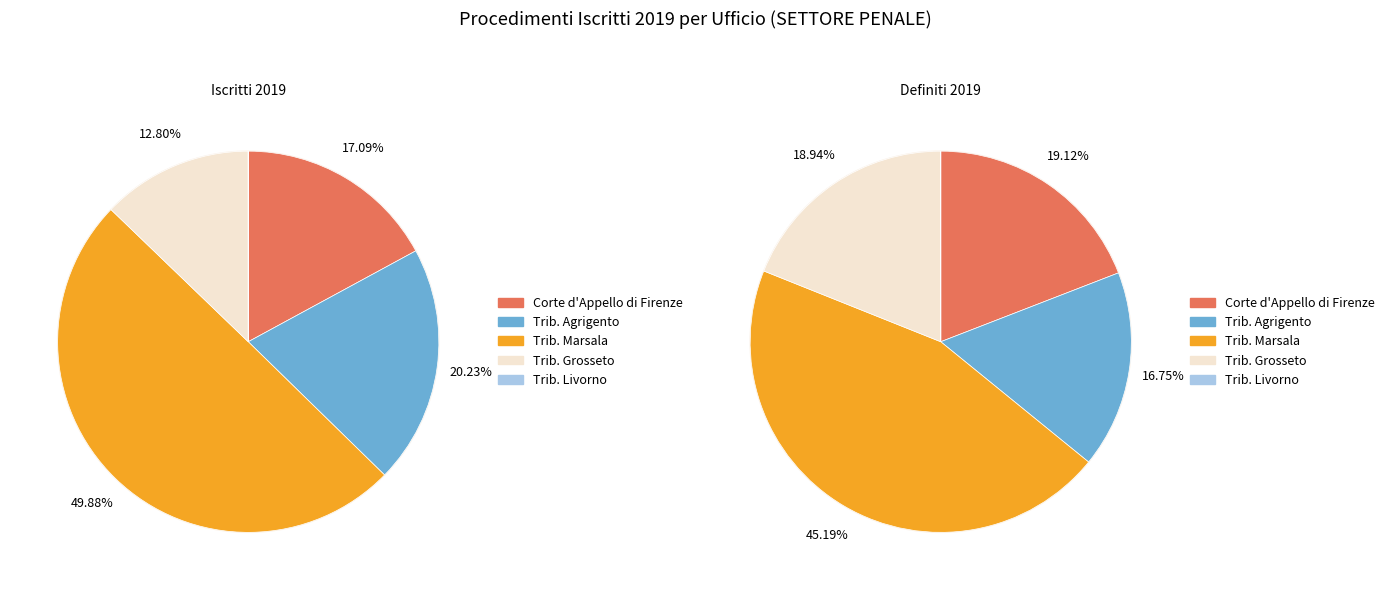

True or false: Tribunale Ordinario di Livorno accounts for 1% of the total.

False